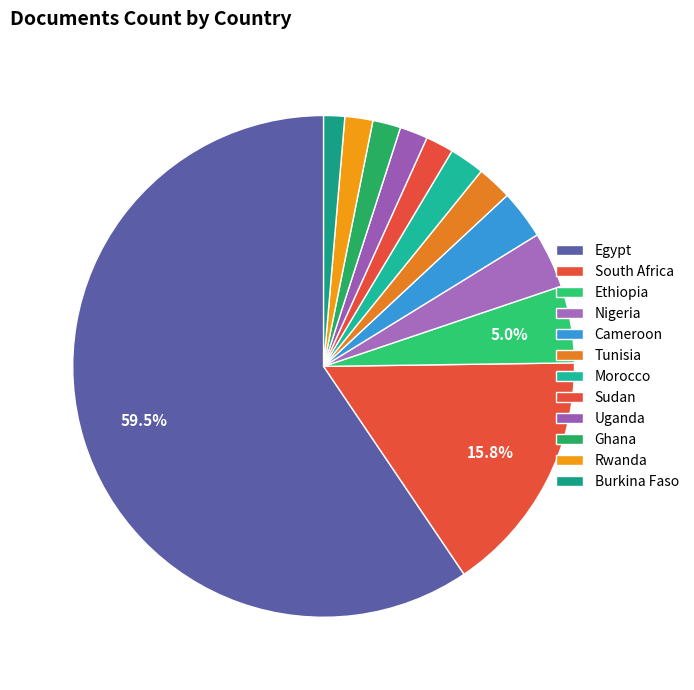

How many slices are in this pie chart?

12